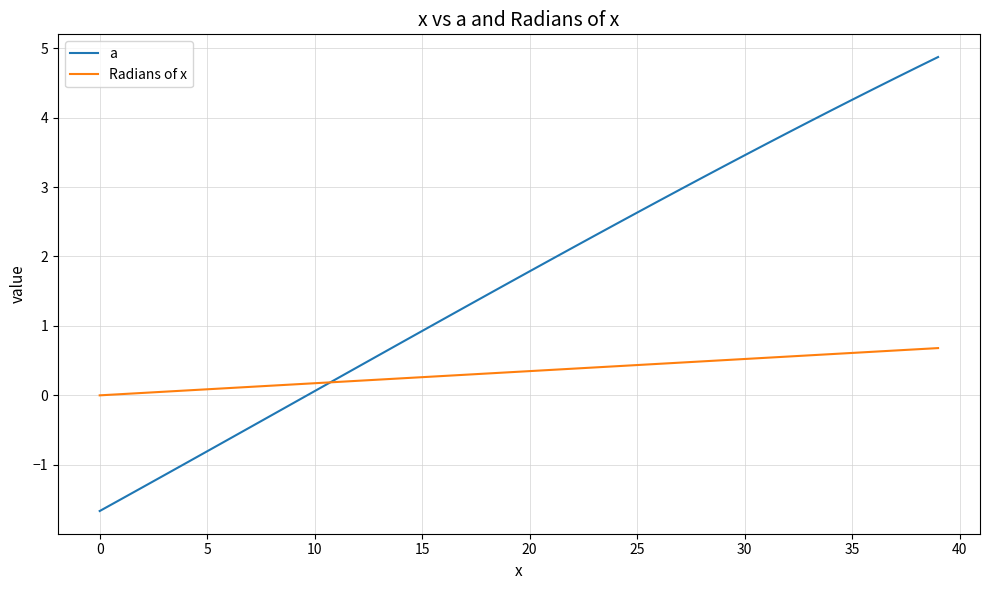

What is the difference between the maximum and second lowest values in the a series?

6.4